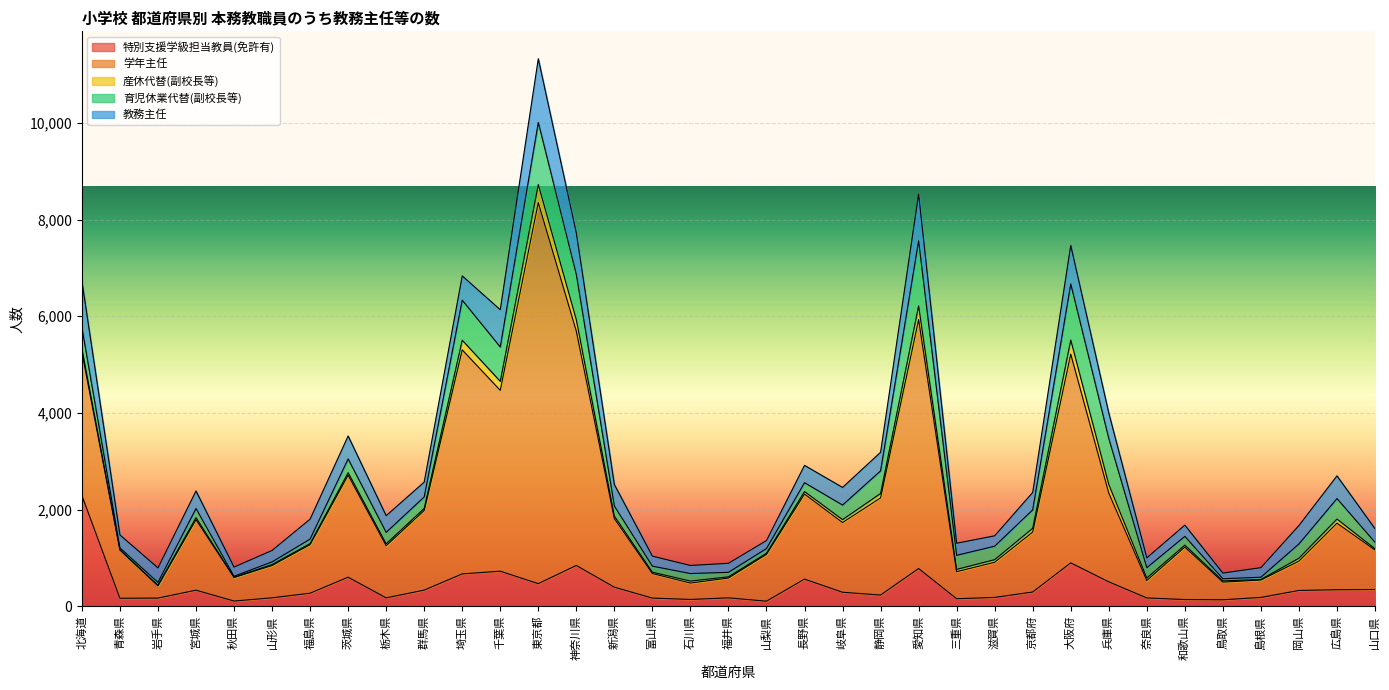

What is the label of the 9th point from the left?

栃木県